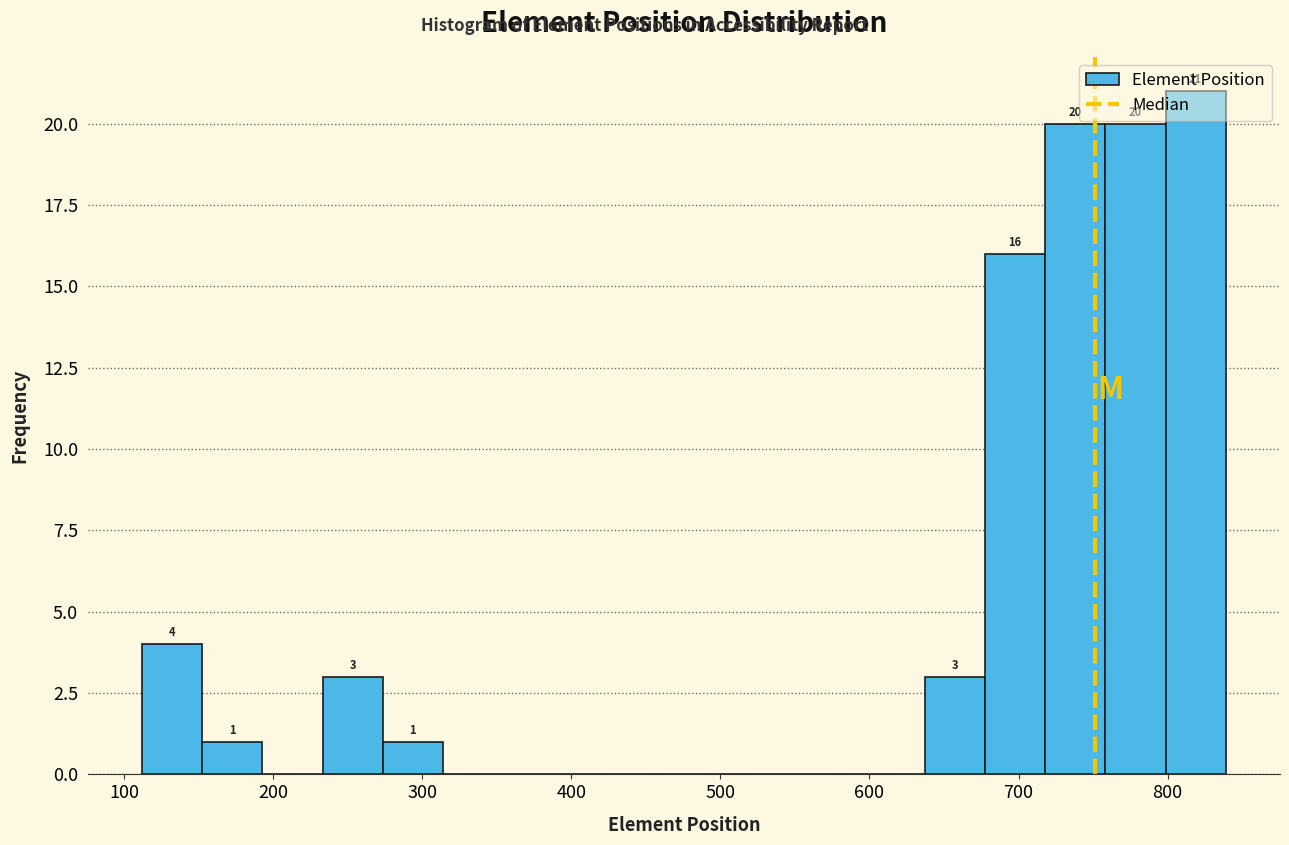

Which range on the x-axis has the tallest bar?

800 to 840